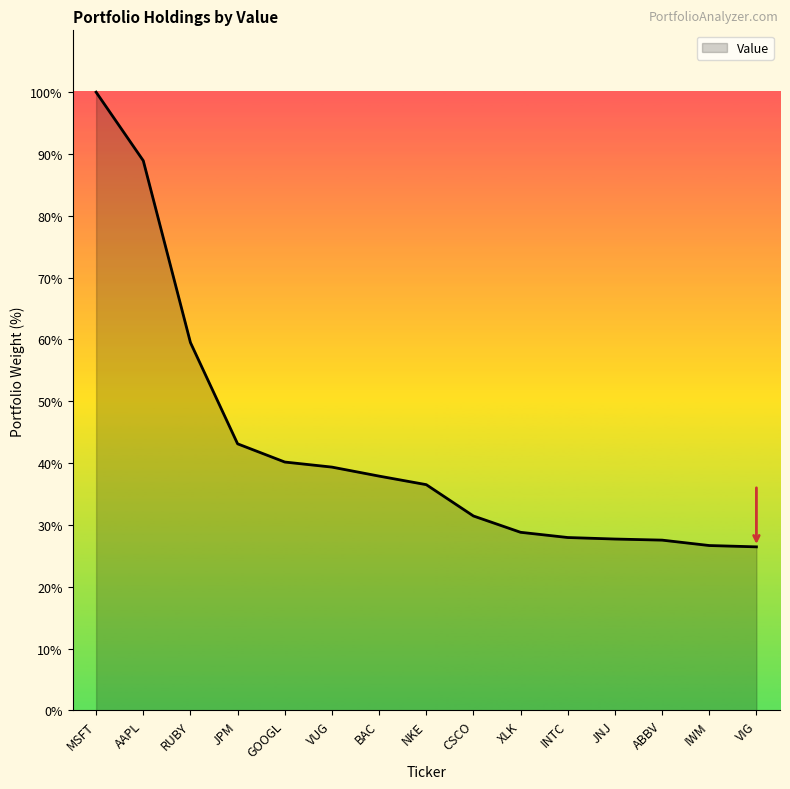

What is the change in value from GOOGL to XLK?

-11.4